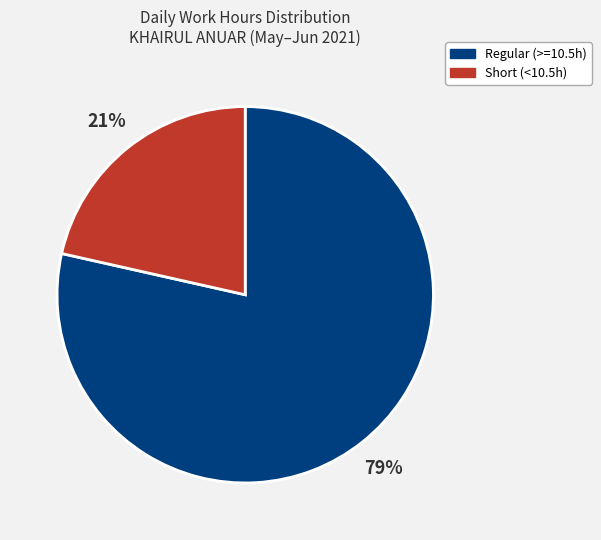

Which category has the biggest portion of the pie?

Regular (>=10.5h)